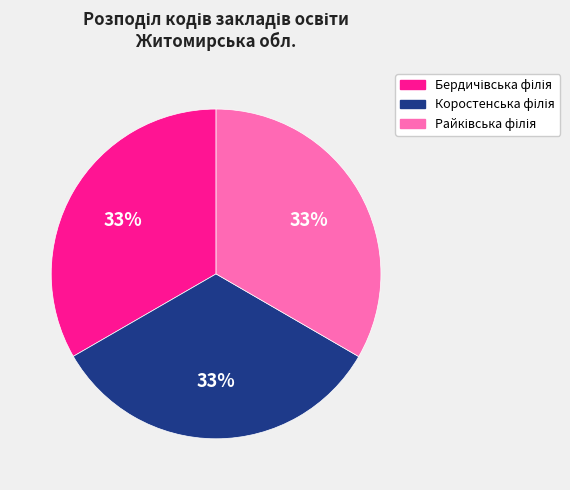

Is there any slice that represents more than half of the pie?

No